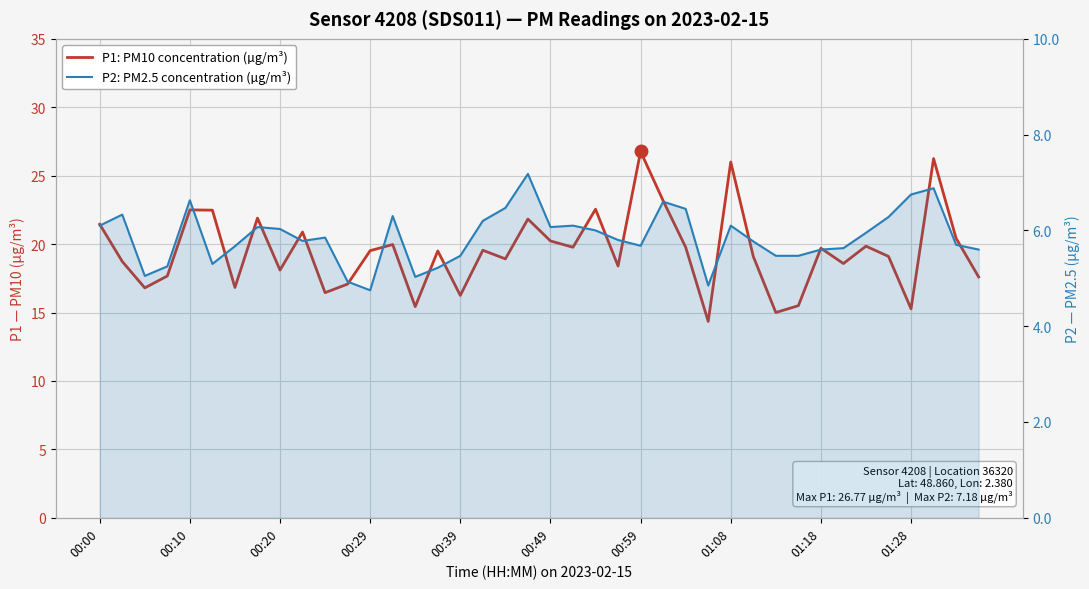

What is the difference between the maximum and minimum values in the P2: PM2.5 concentration (µg/m³) series?

2.4